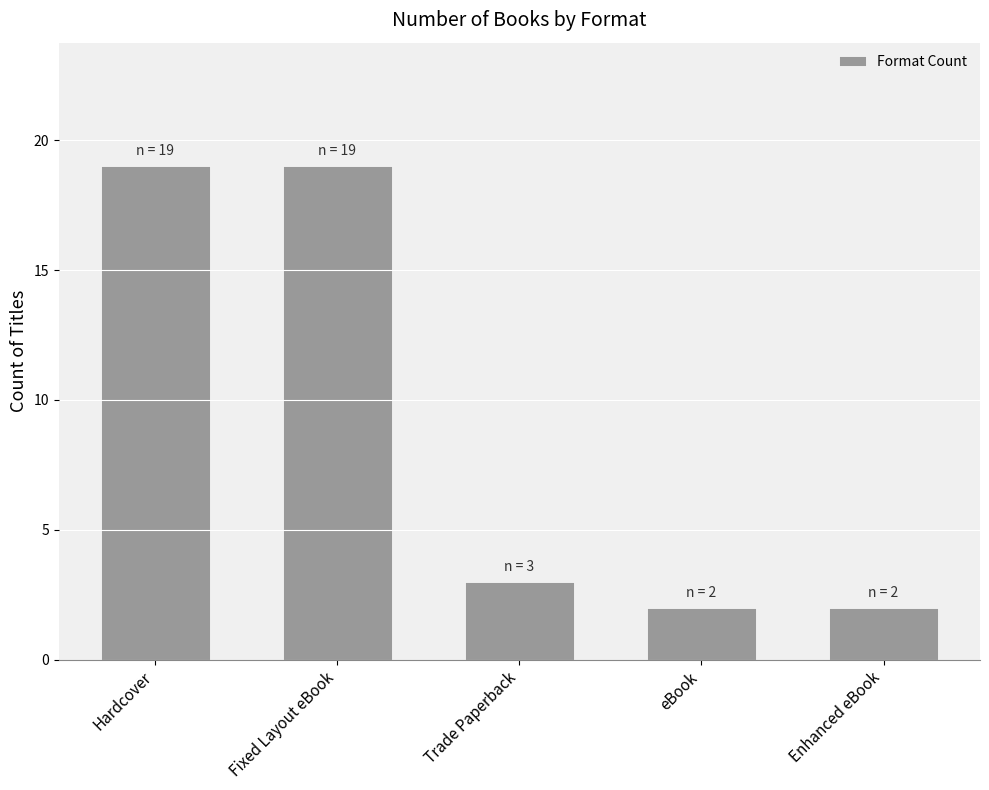

Is it true that the value at eBook is 2?

True